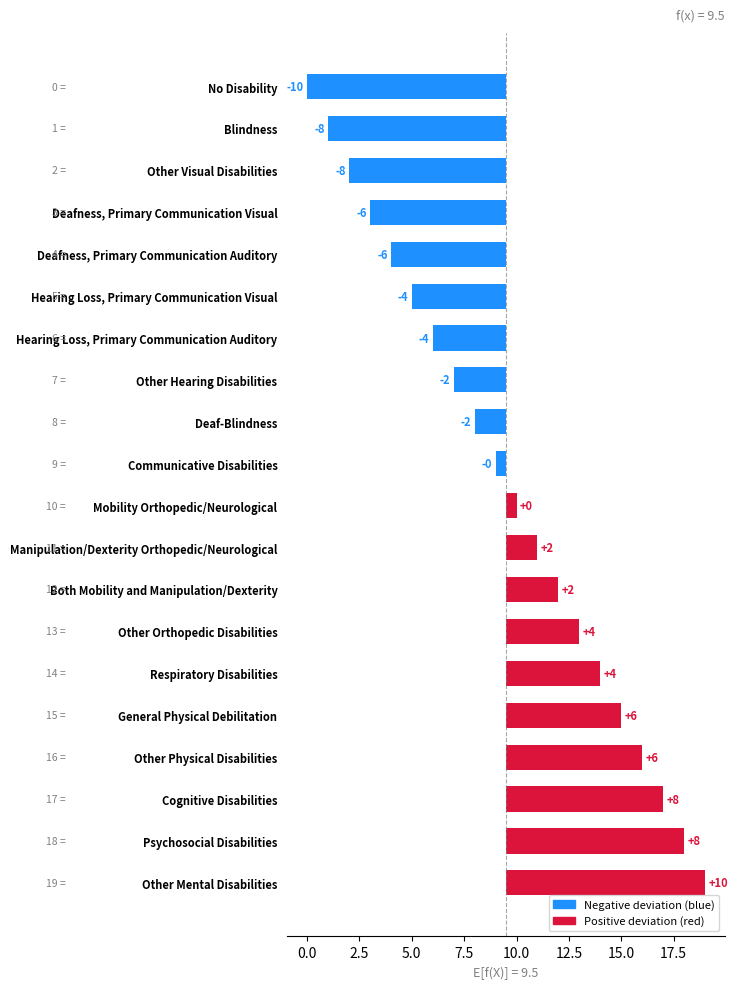

Count the number of data series in this chart.

1